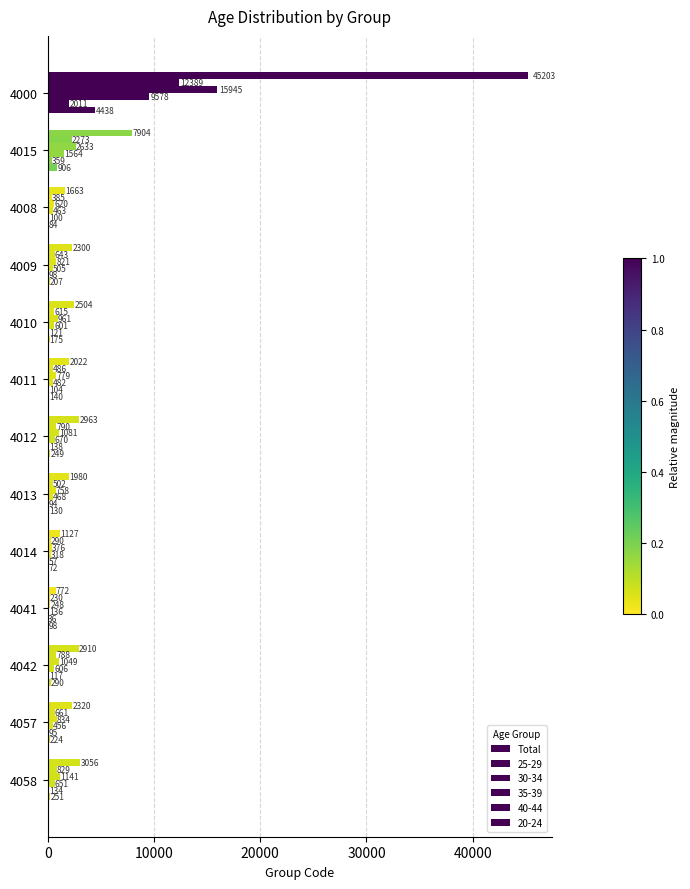

How many distinct data groups are displayed?

6